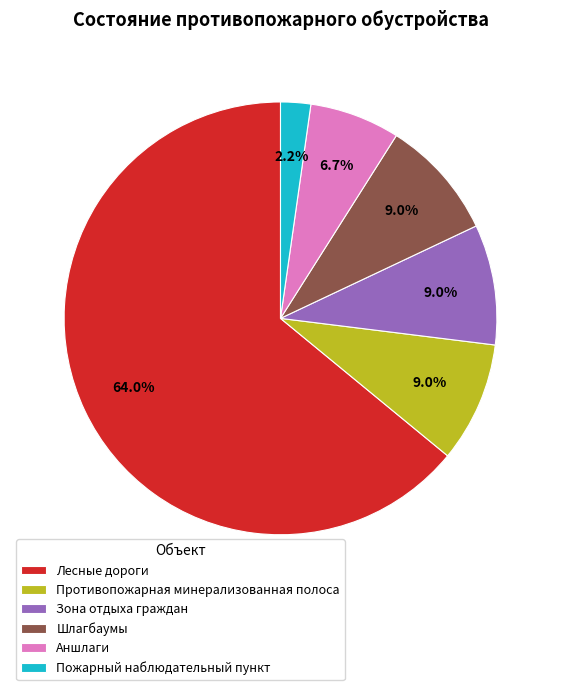

To the nearest percent, what is the average slice percentage?

17%